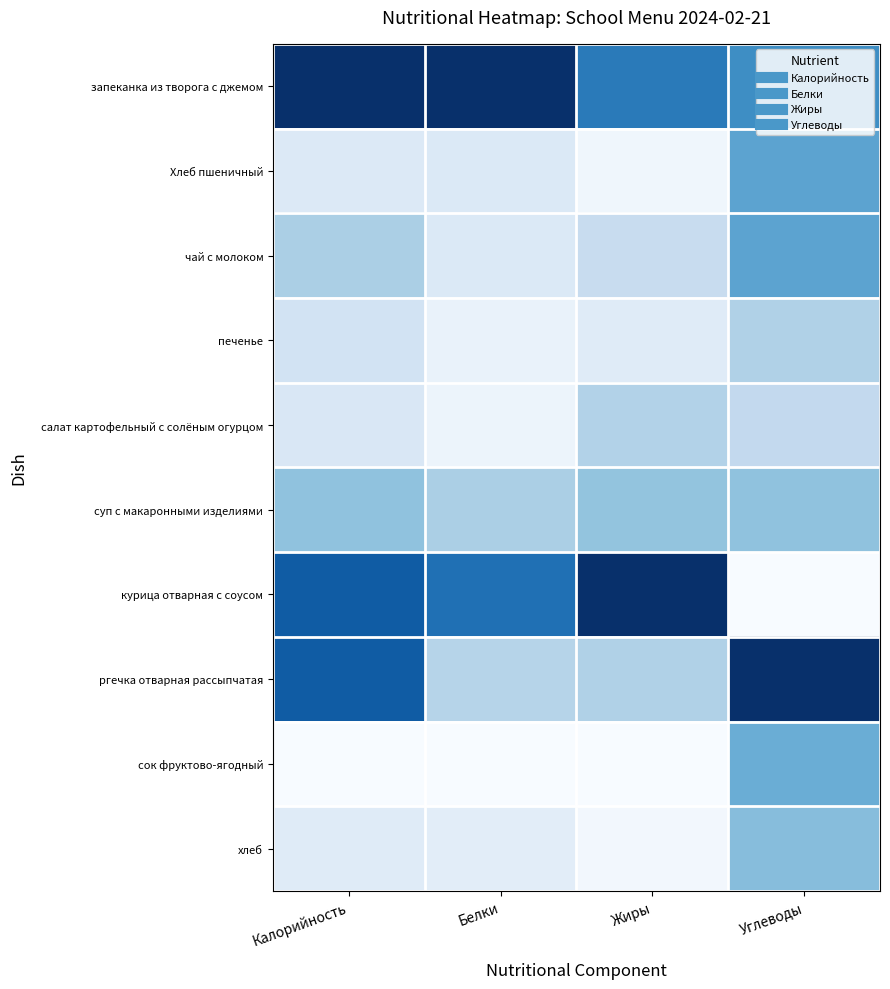

At which category is the sum across all series the highest?

Углеводы